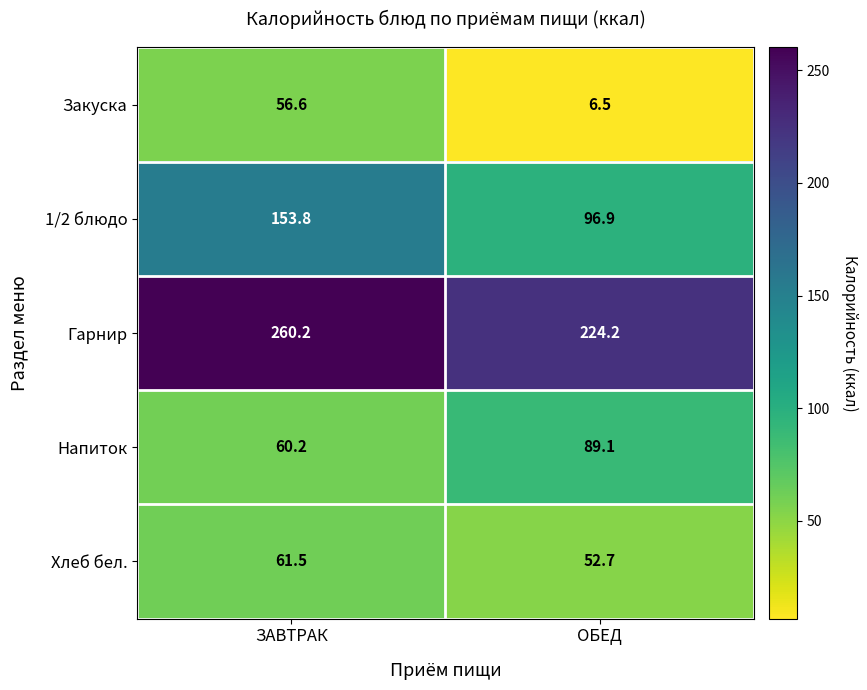

What is the approximate value of Гарнир at ОБЕД?

224.2